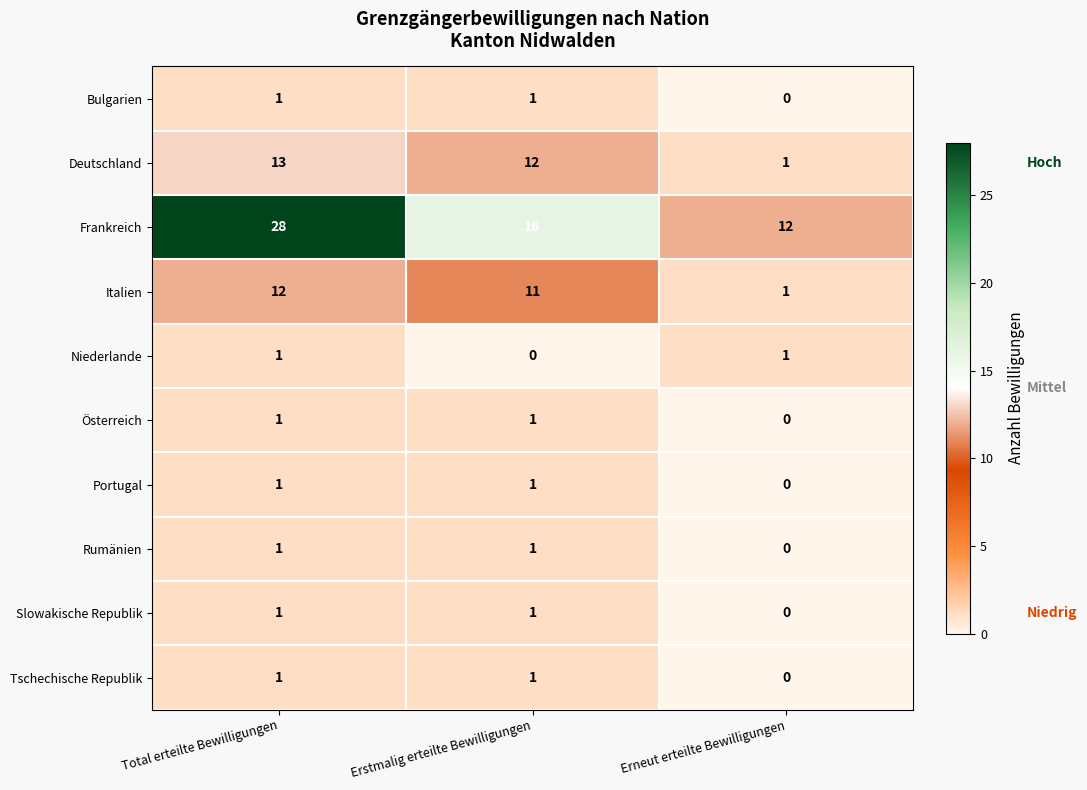

How many data points in Deutschland are less than 12?

1